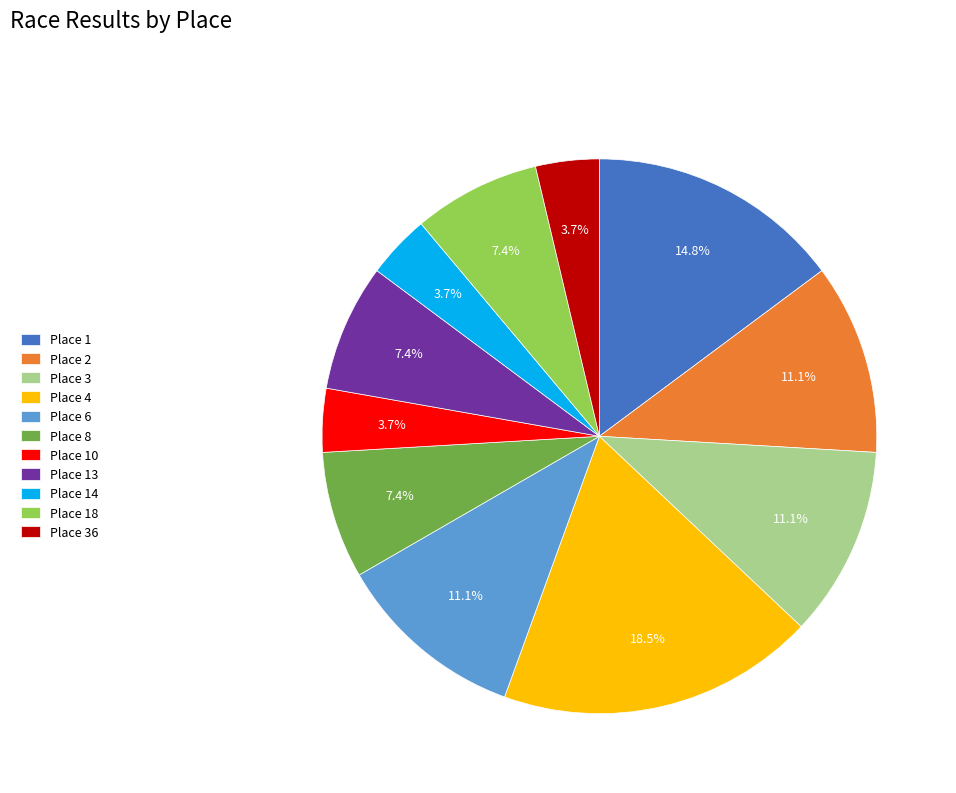

What is the ratio of the value at Place 1 to the value at Place 14?

4.0